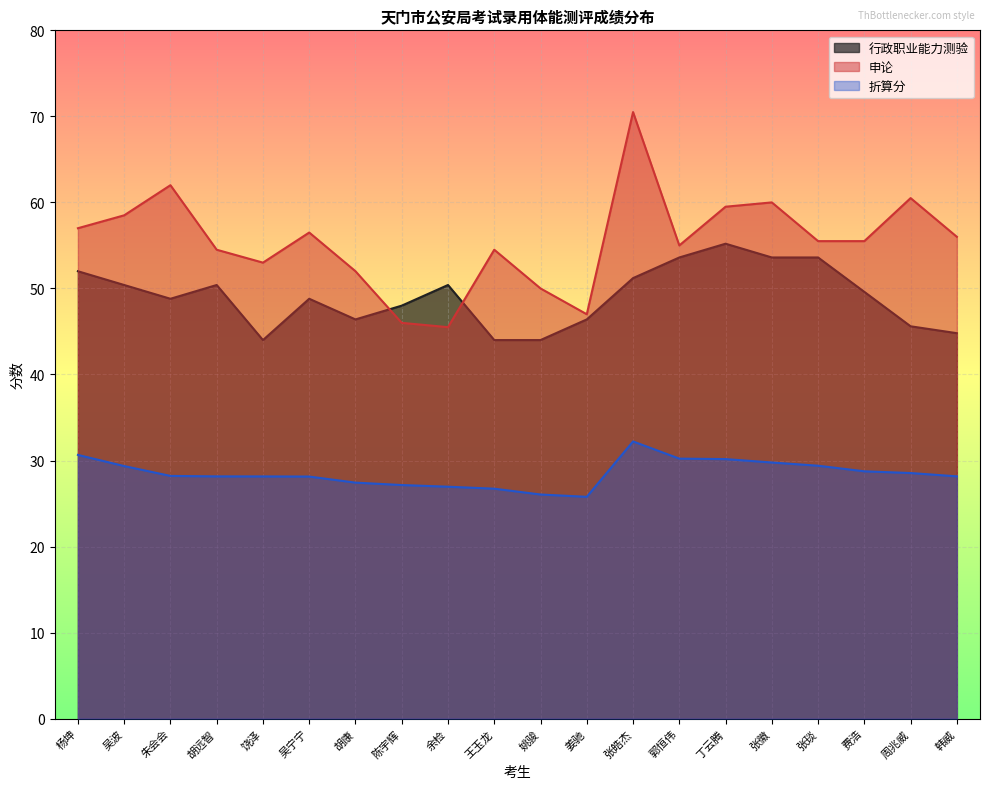

List the series in order of their overall mean, highest first.

申论, 行政职业能力测验, 折算分